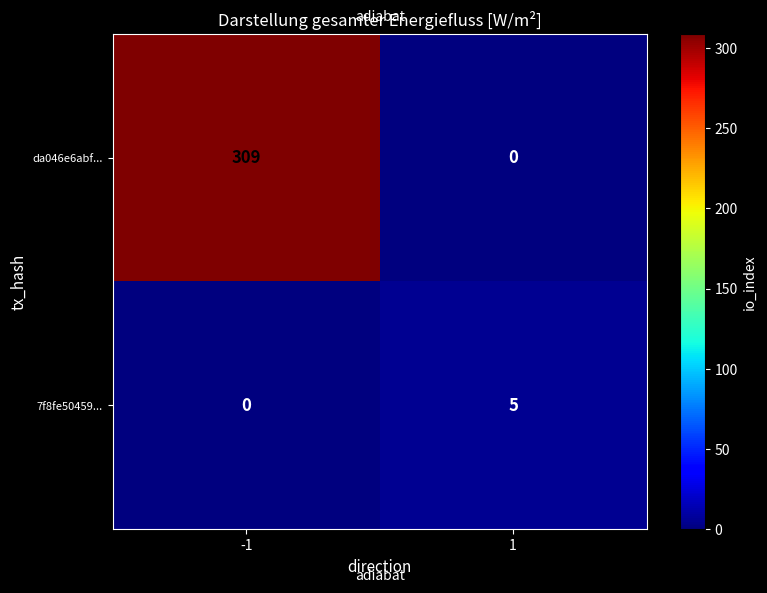

List the series in order of their overall mean, highest first.

da046e6abf..., 7f8fe50459...